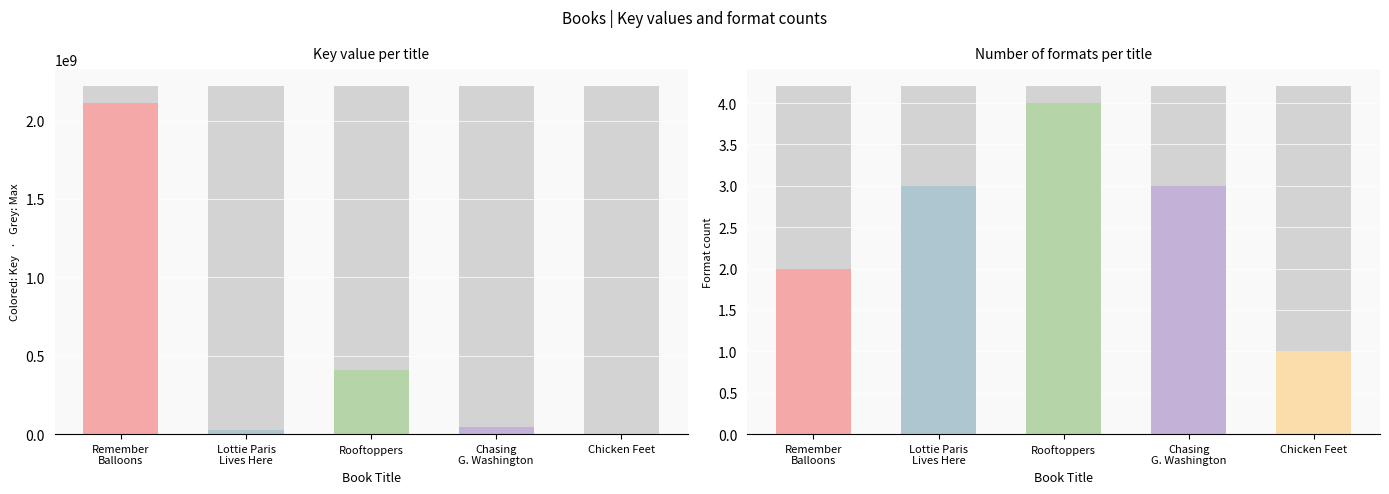

Which series has the largest total across all categories?

Key